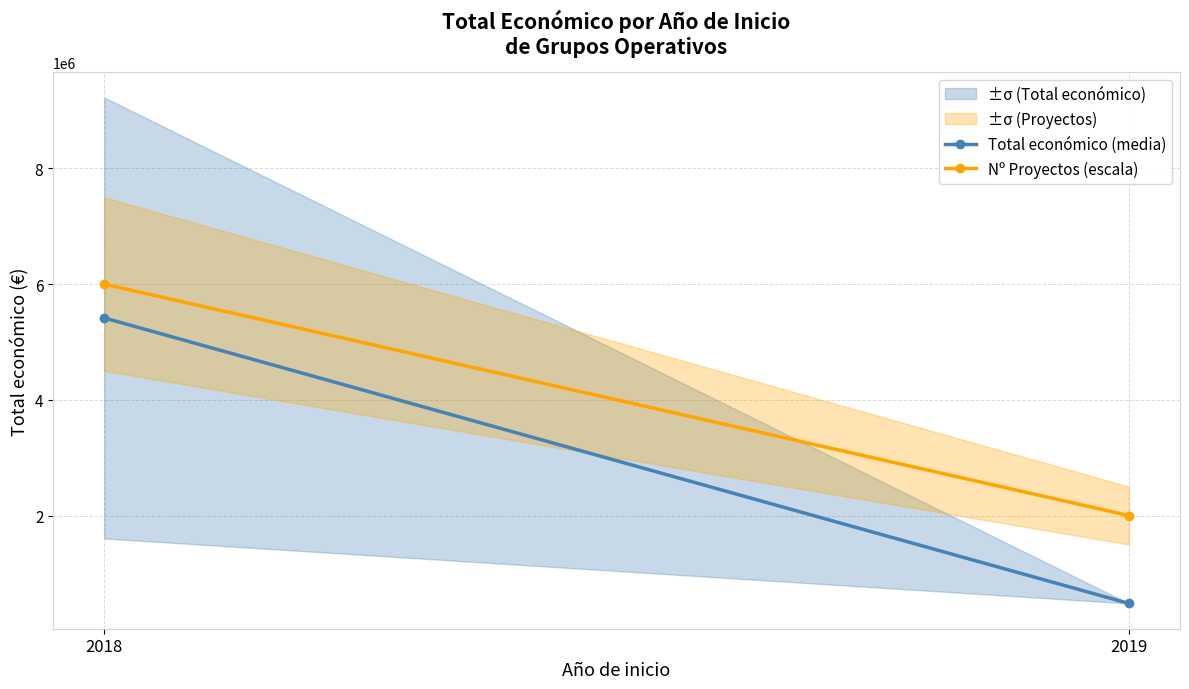

What is the total value across all series at 2019?

2480156